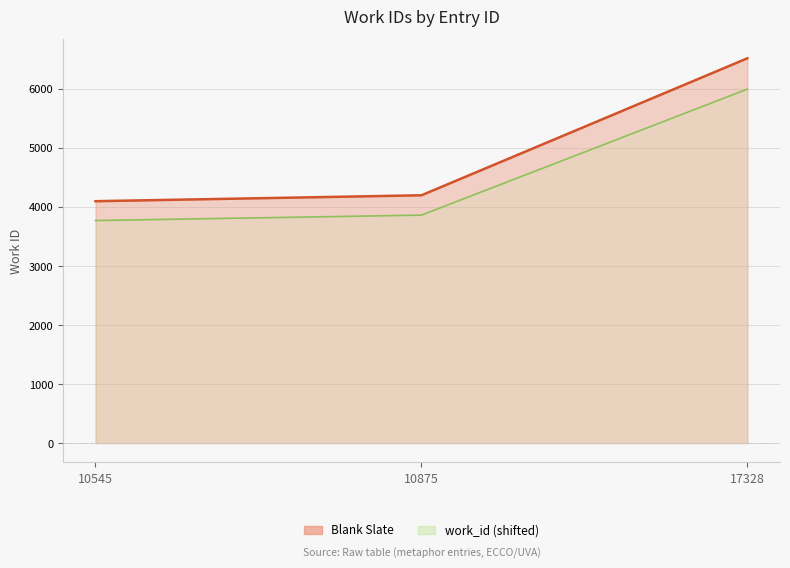

How many values in the Blank Slate line series are below 4195?

1